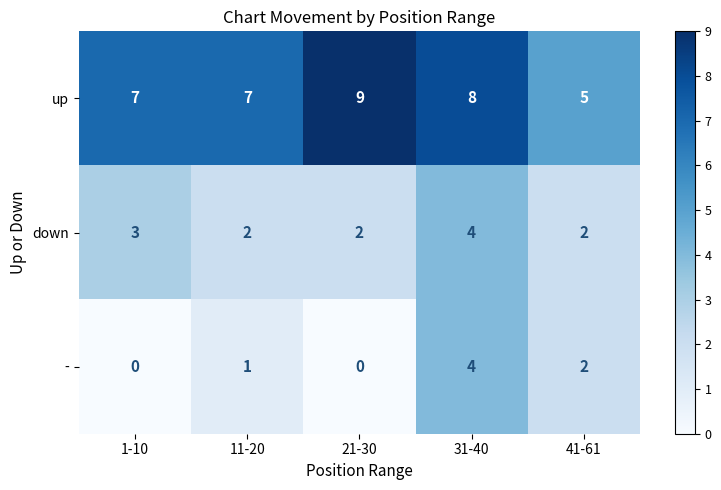

How many distinct data groups are displayed?

3